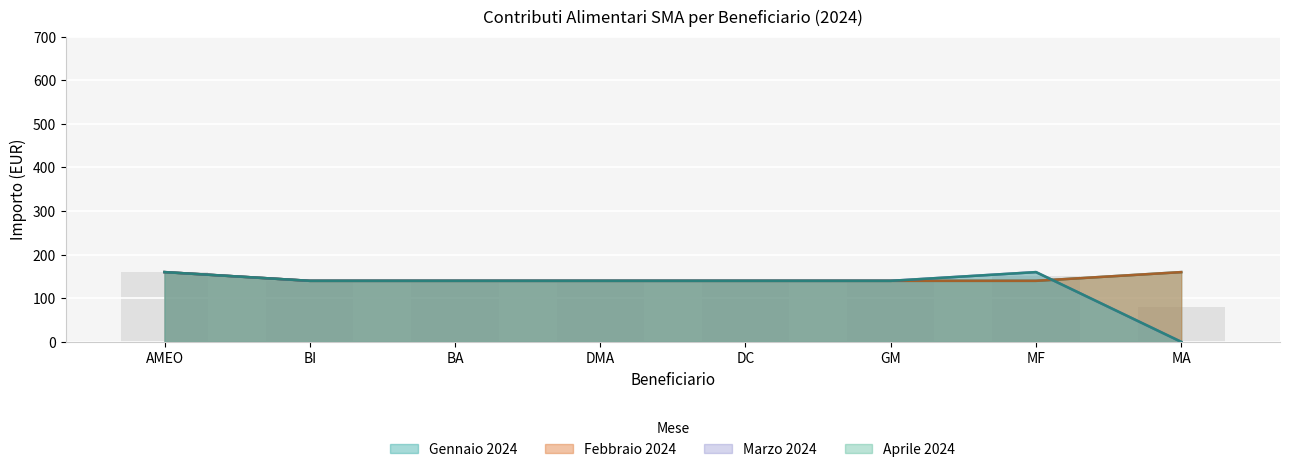

Is the value of Marzo 2024 at BI greater than the value of Gennaio 2024 at BA?

No